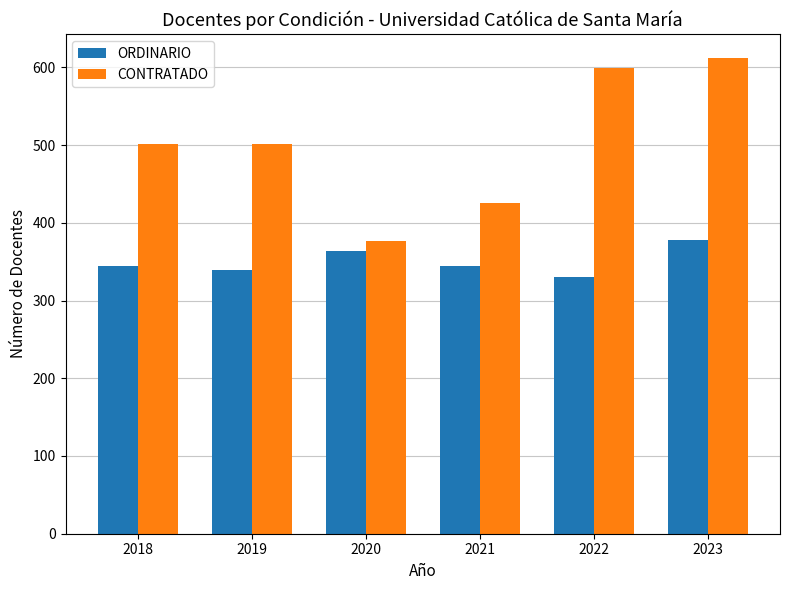

Is the value of ORDINARIO at 2018 greater than the value of CONTRATADO at 2023?

No